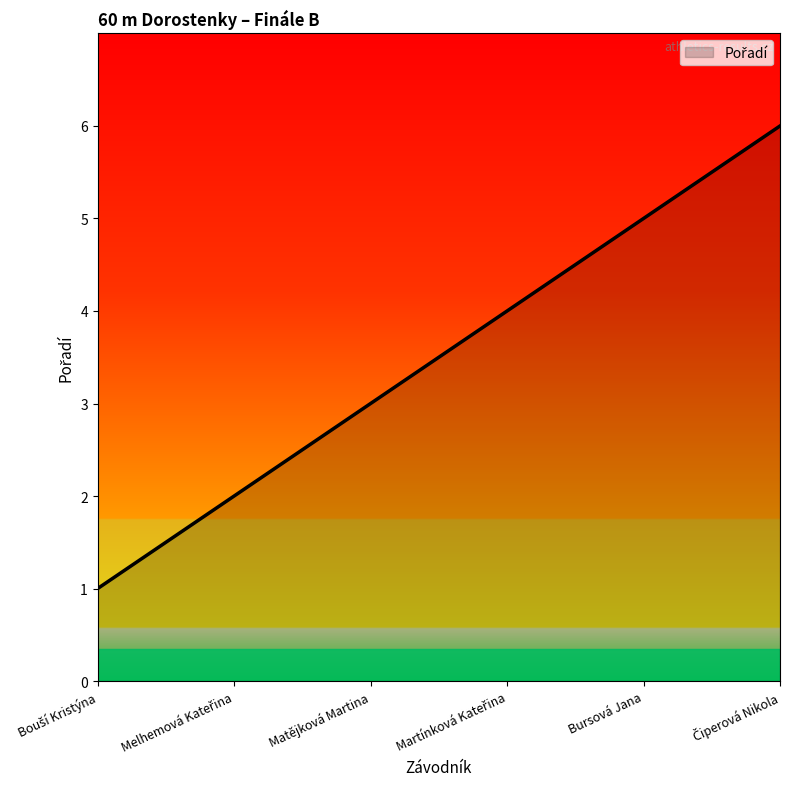

Does the chart have visible grid lines?

No